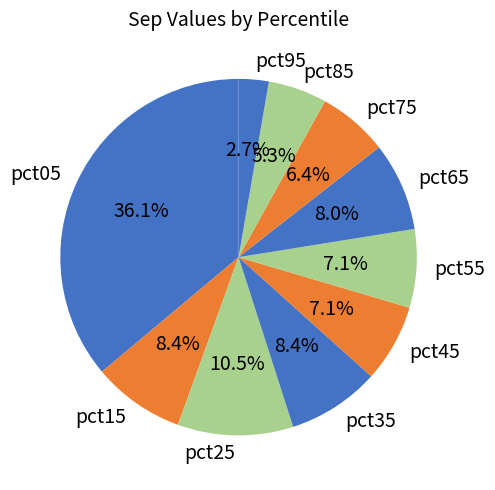

To the nearest percent, what is the difference between the largest and smallest slice percentages?

33%